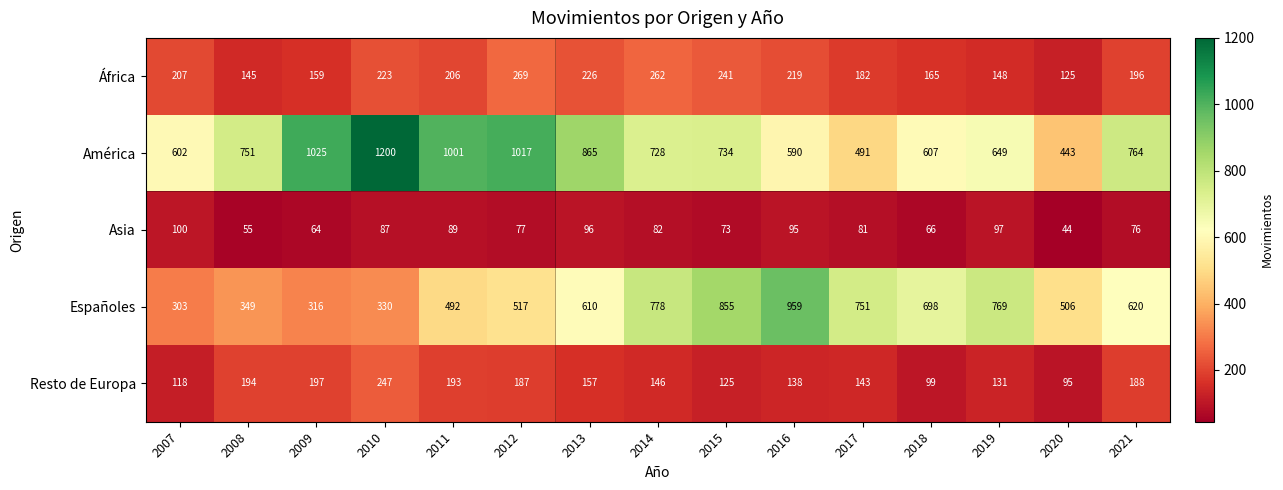

What is the sum of the Resto de Europa values at 2021 and 2013?

345